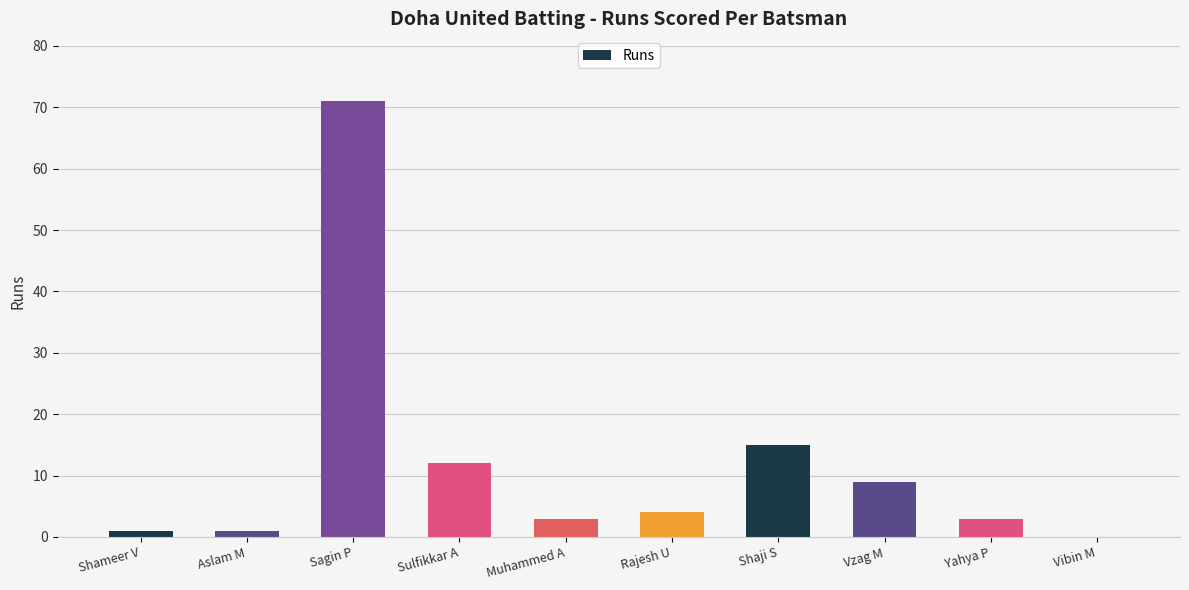

Approximately how many times larger is the value at Sagin P compared to Yahya P?

23.7